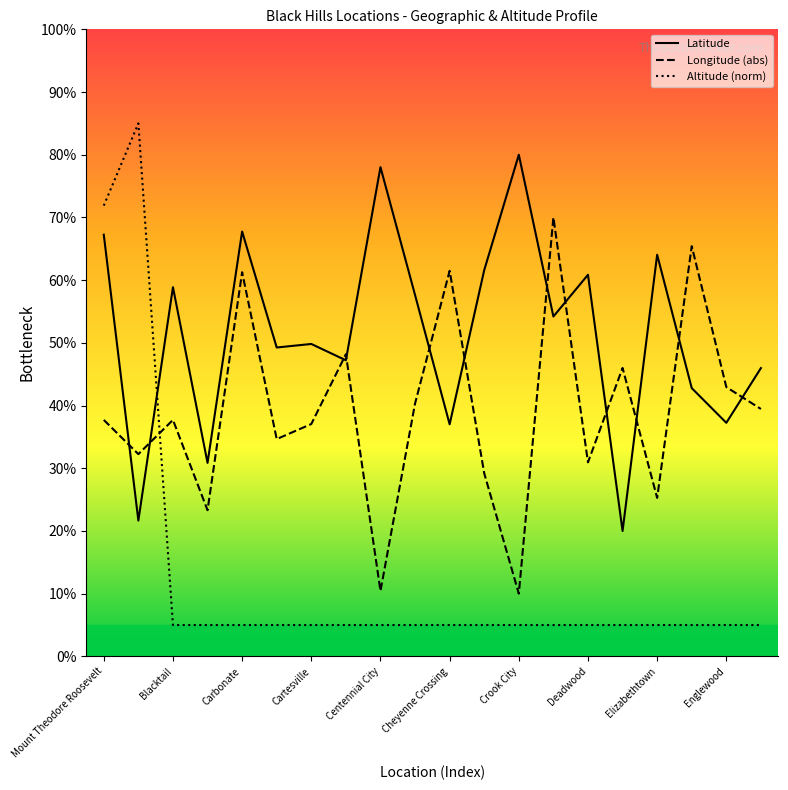

True or false: Longitude (abs) and Altitude (norm) cross at least once.

True